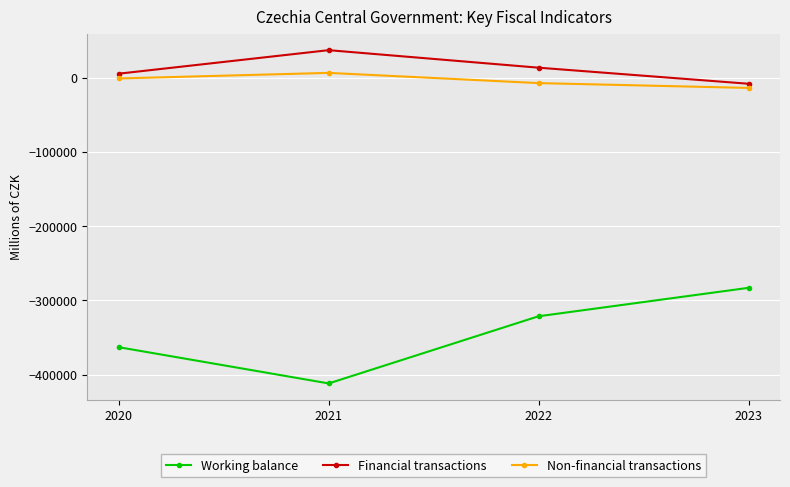

How many lines are shown in the chart?

3